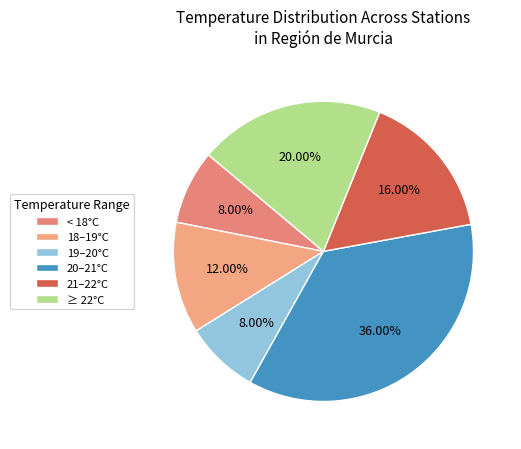

Count the number of slices in the pie.

6